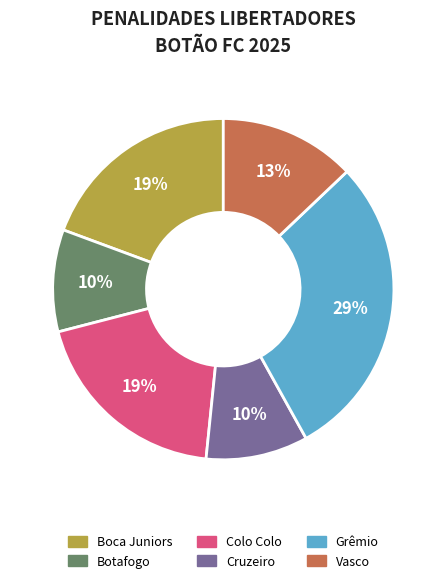

What percentage is the Boca Juniors slice, to the nearest percent?

19%